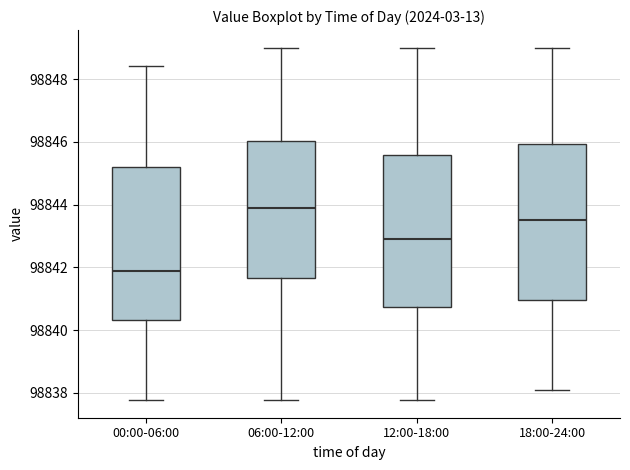

Where is the upper edge of the box for 12:00-18:00 on the y-axis? The values are not printed on the chart, so give them approximately, as read against the axis.

98845.6